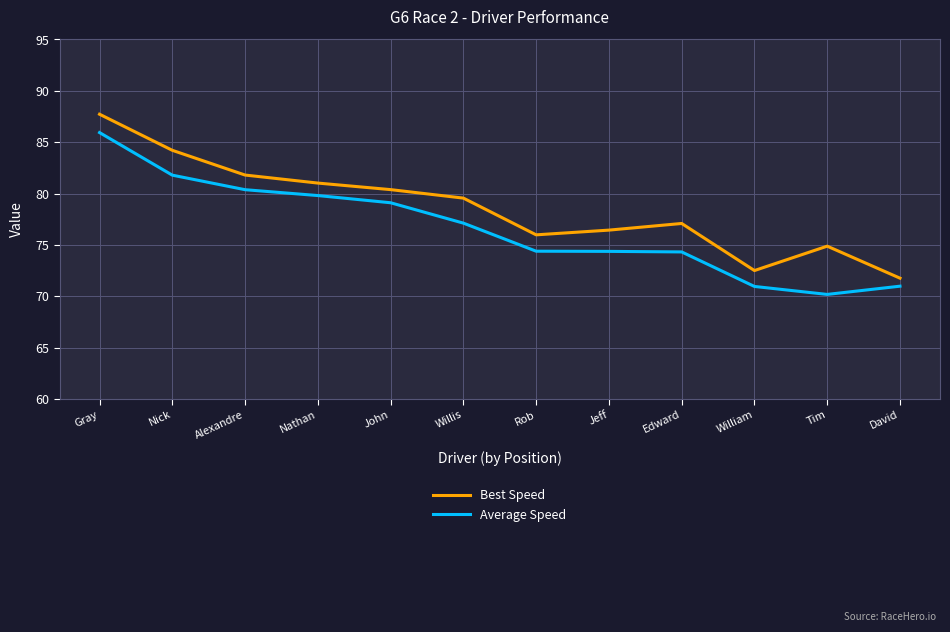

True or false: Average Speed has more than 2 interior local peaks.

False